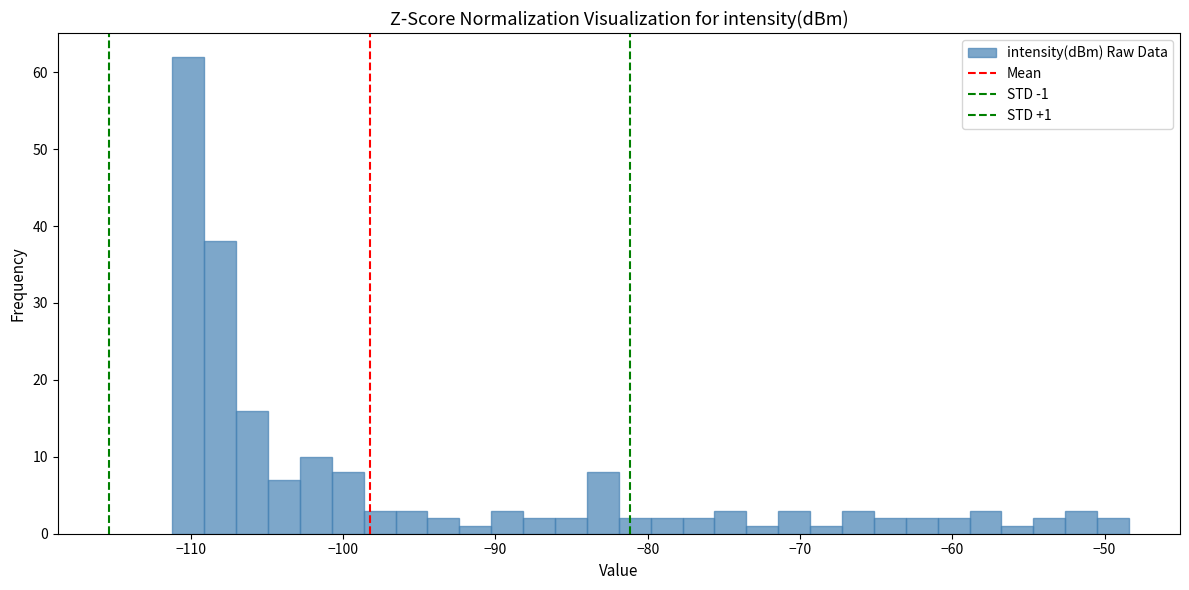

Around what value on the x-axis is the tallest bar? Give the approximate position of its centre, as read against the axis.

-110